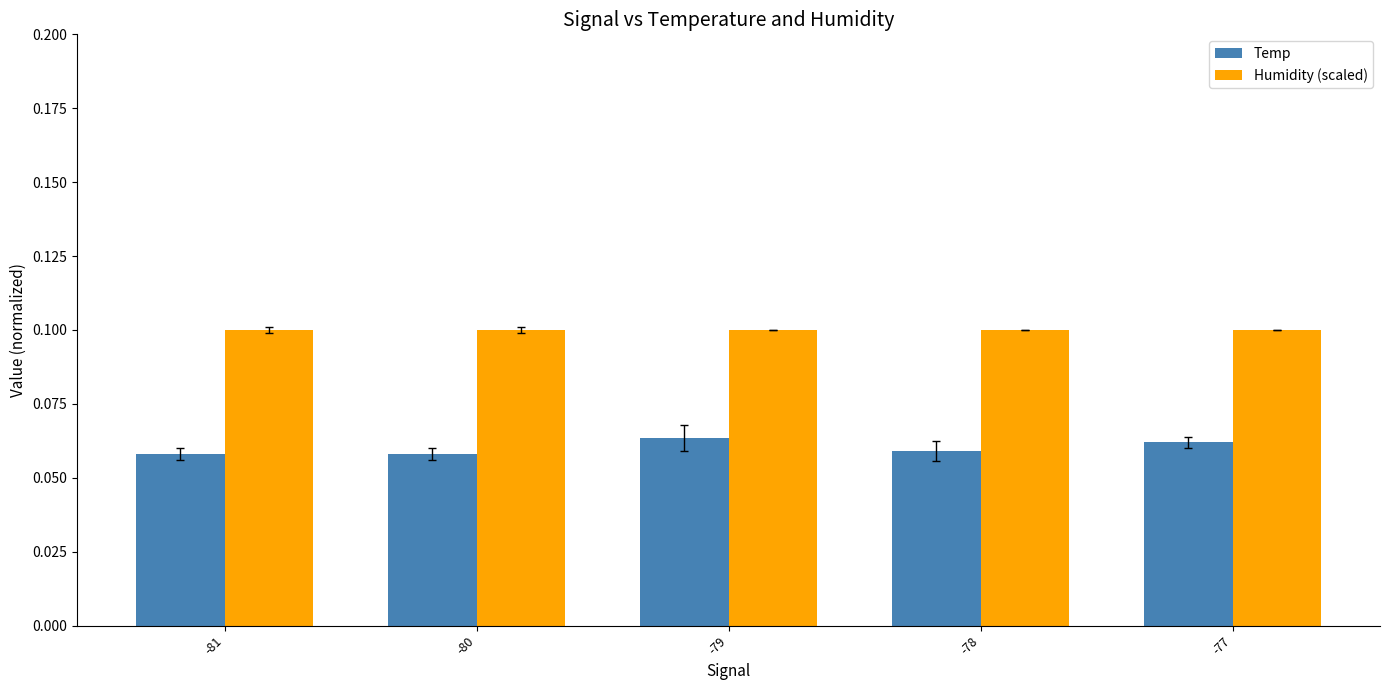

Which series has the widest spread of values?

Temp